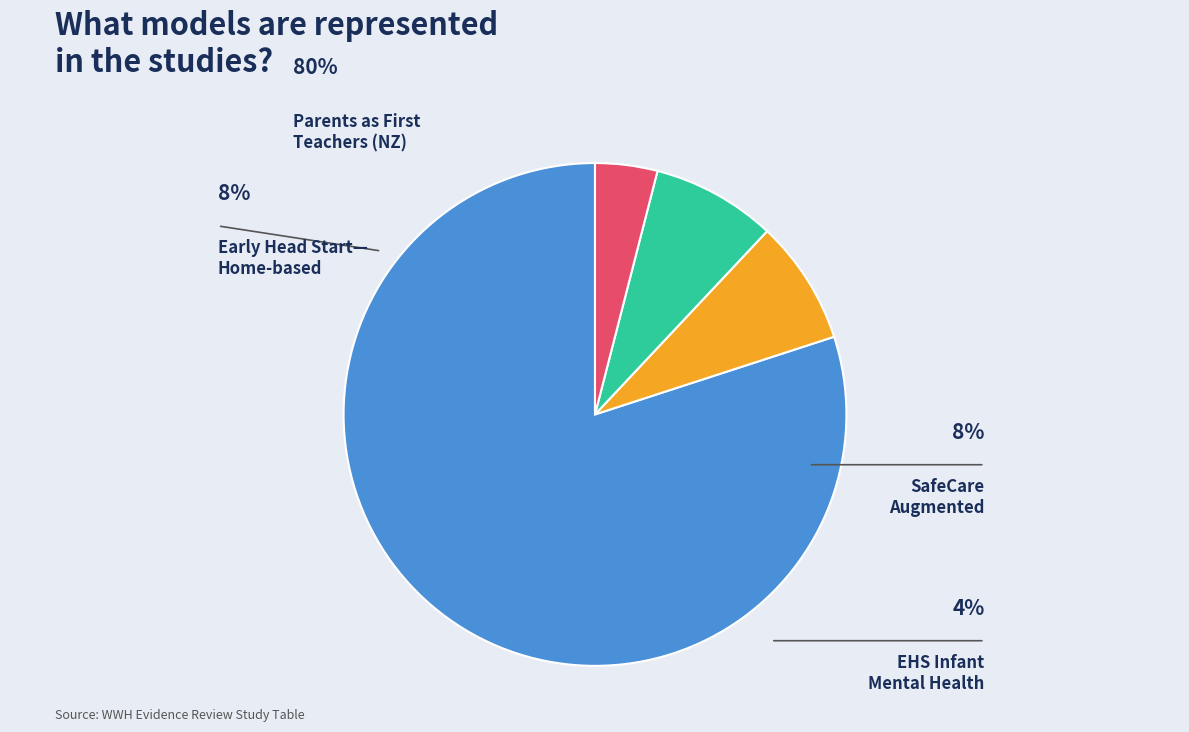

Is there a majority slice in this chart?

Yes